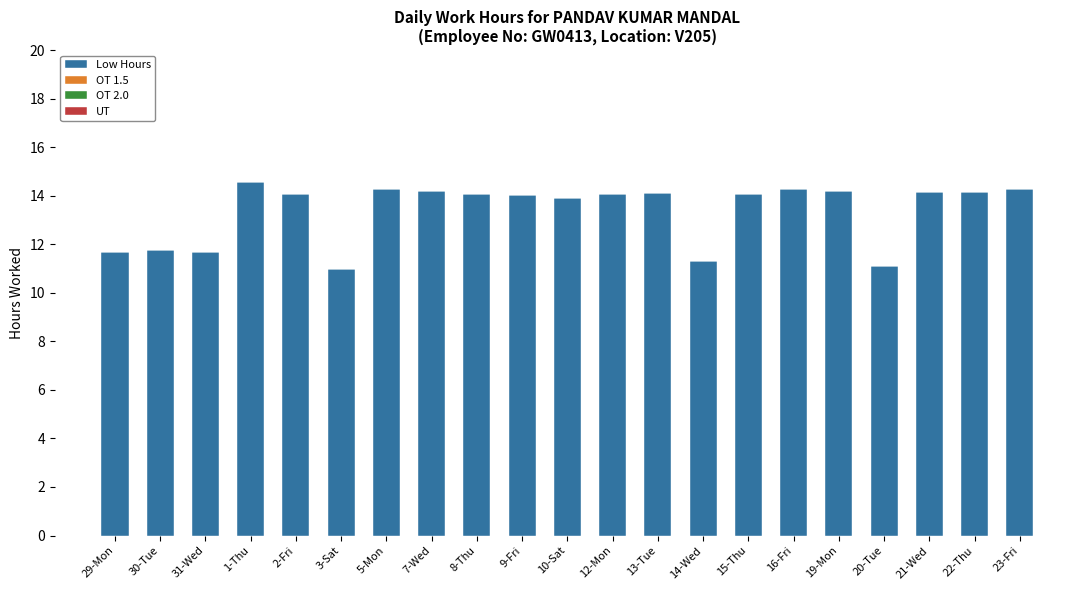

What is the sum of the values at 15-Thu and 29-Mon?

25.8